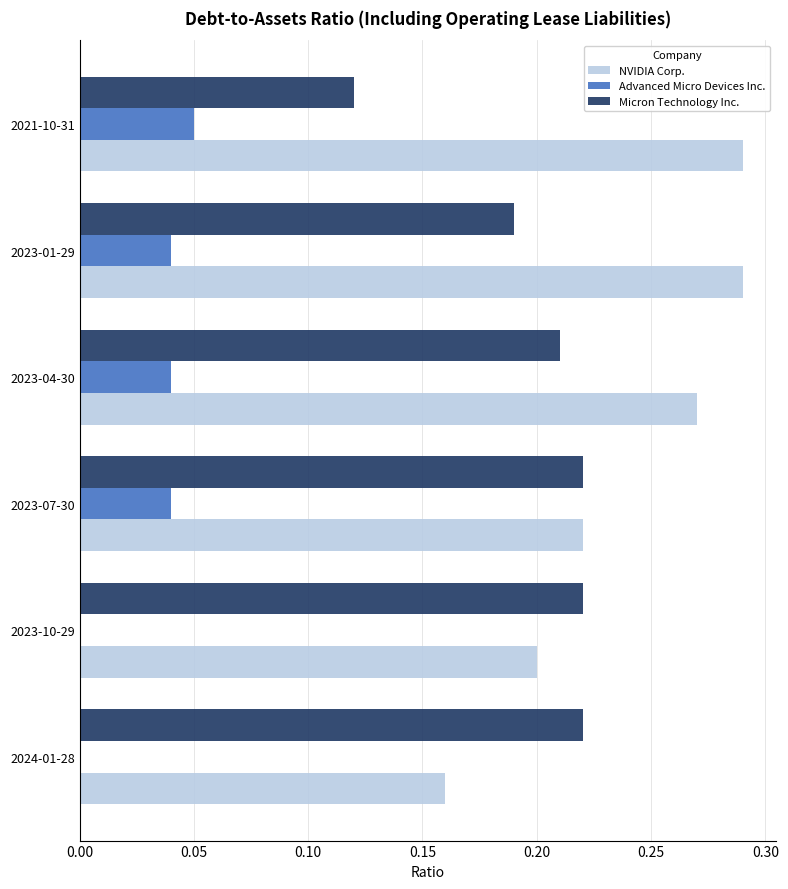

Which series has the widest spread of values?

NVIDIA Corp.